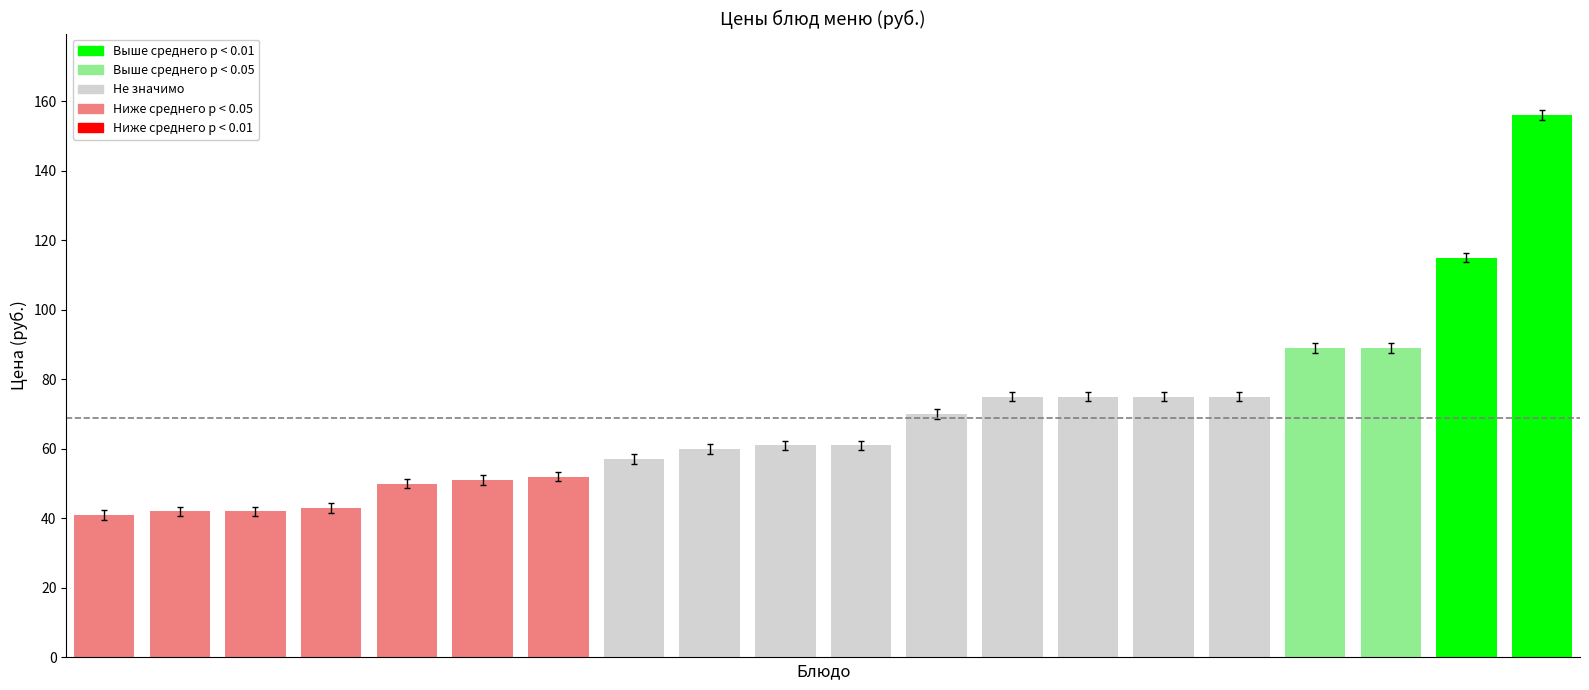

Reading right to left, transcribe all the data shown in this chart.

156	115	89	89	75	75	75	75	70	61	61	60	57	52	51	50	43	42	42	41